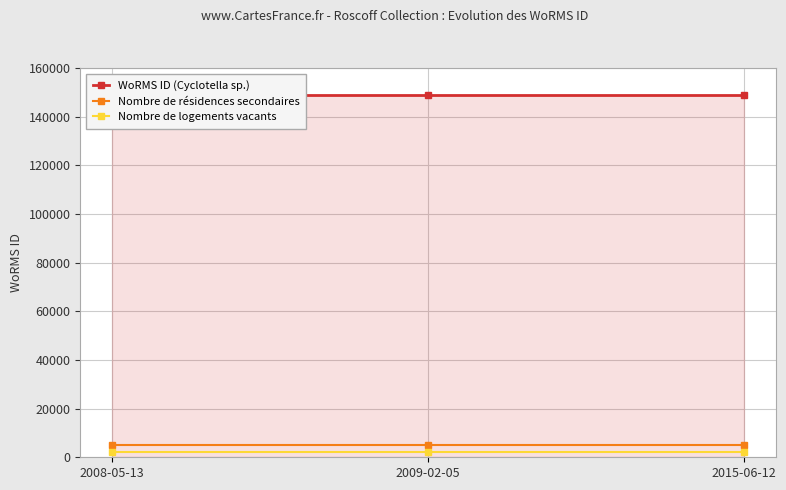

What is the value of the Nombre de logements vacants point at the 2nd from the left?

2000